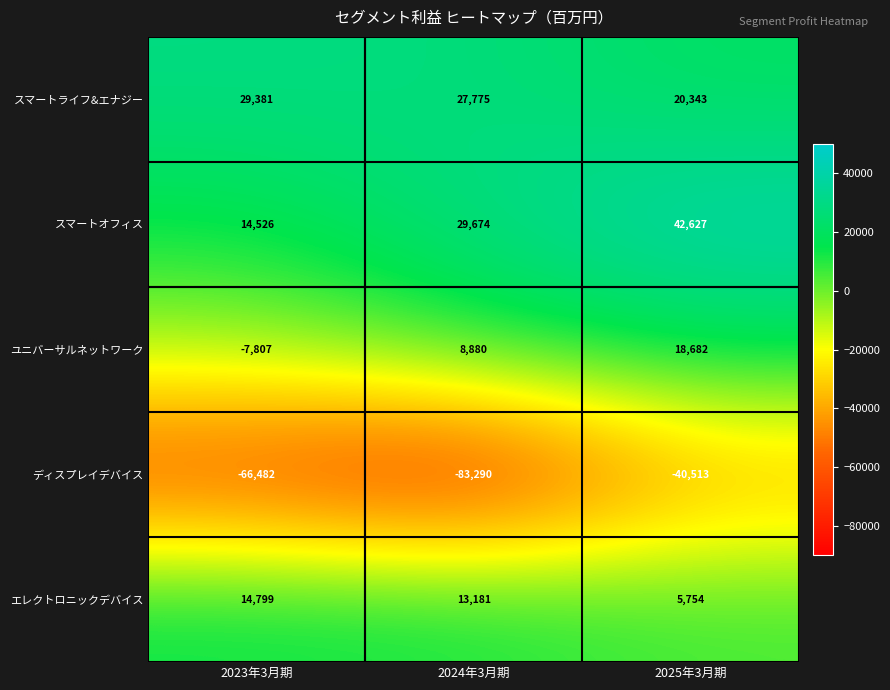

Where does the スマートライフ&エナジー series first go above 27775?

2023年3月期